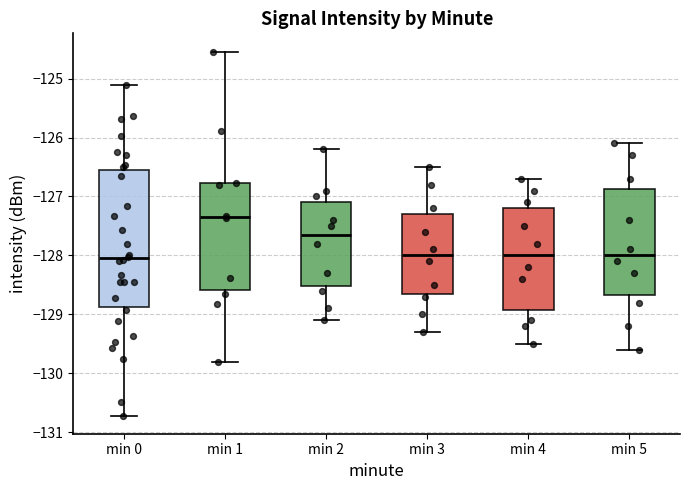

Where is the lower edge of the box for min 0 on the y-axis? The values are not printed on the chart, so give them approximately, as read against the axis.

-128.9